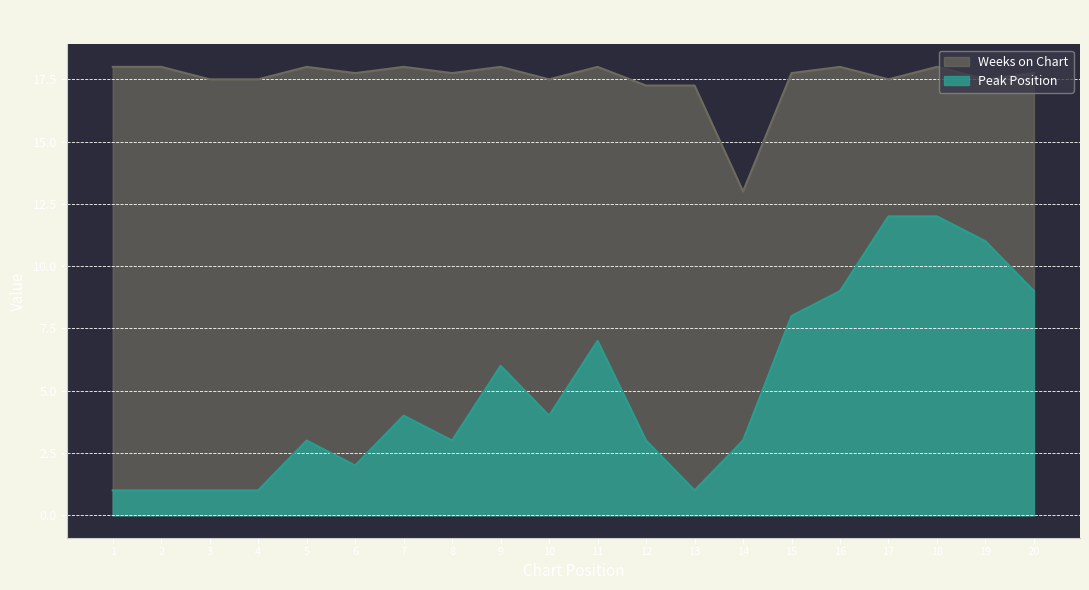

What is the value of the Weeks on Chart point at the 2nd from the left?

18.0